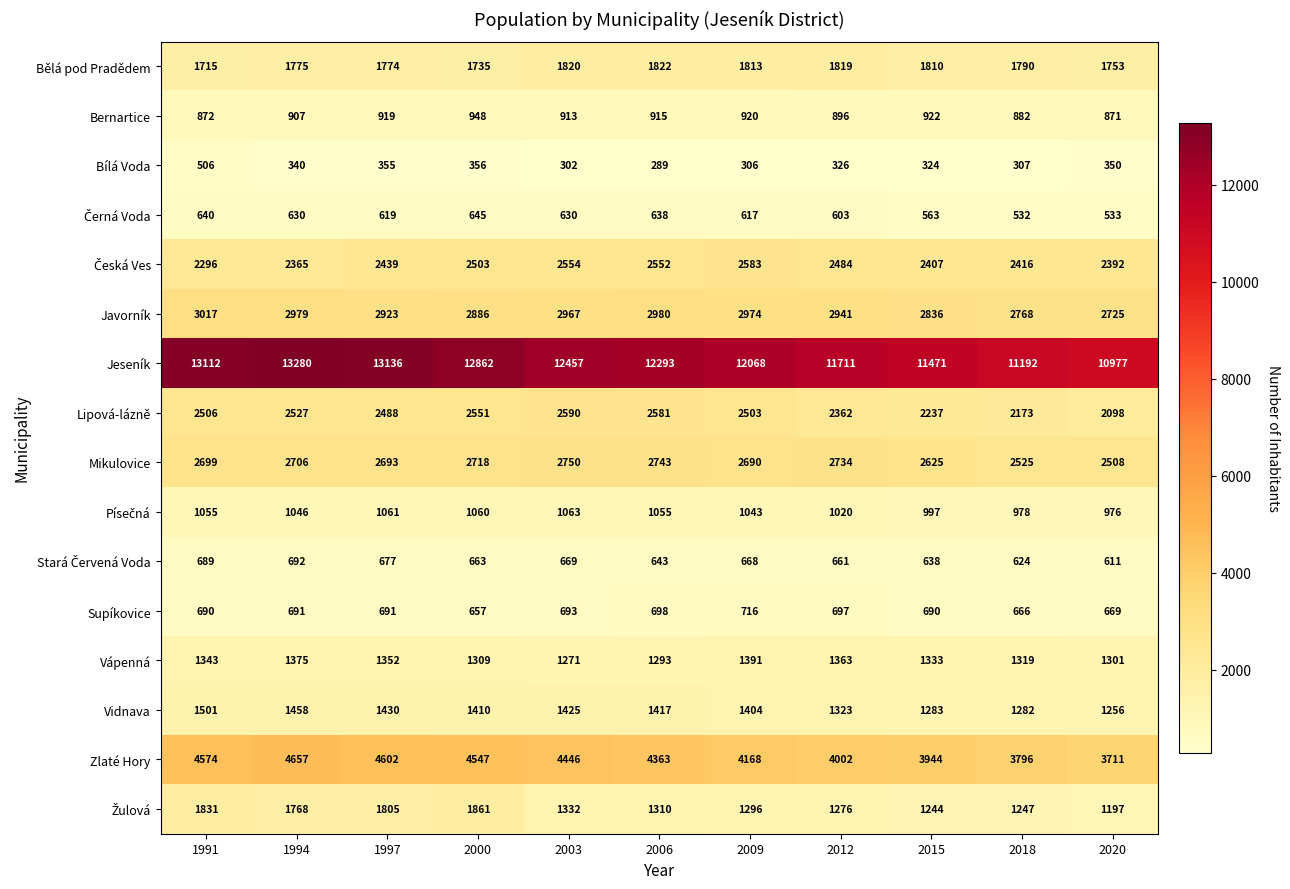

What is the minimum value for Mikulovice?

2508